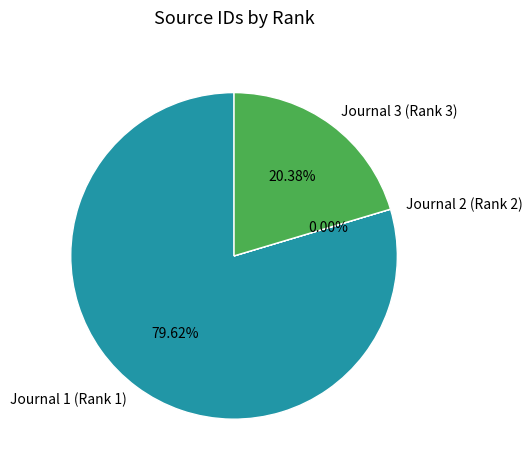

Which slice represents more than half of the pie?

Journal 1 (Rank 1)